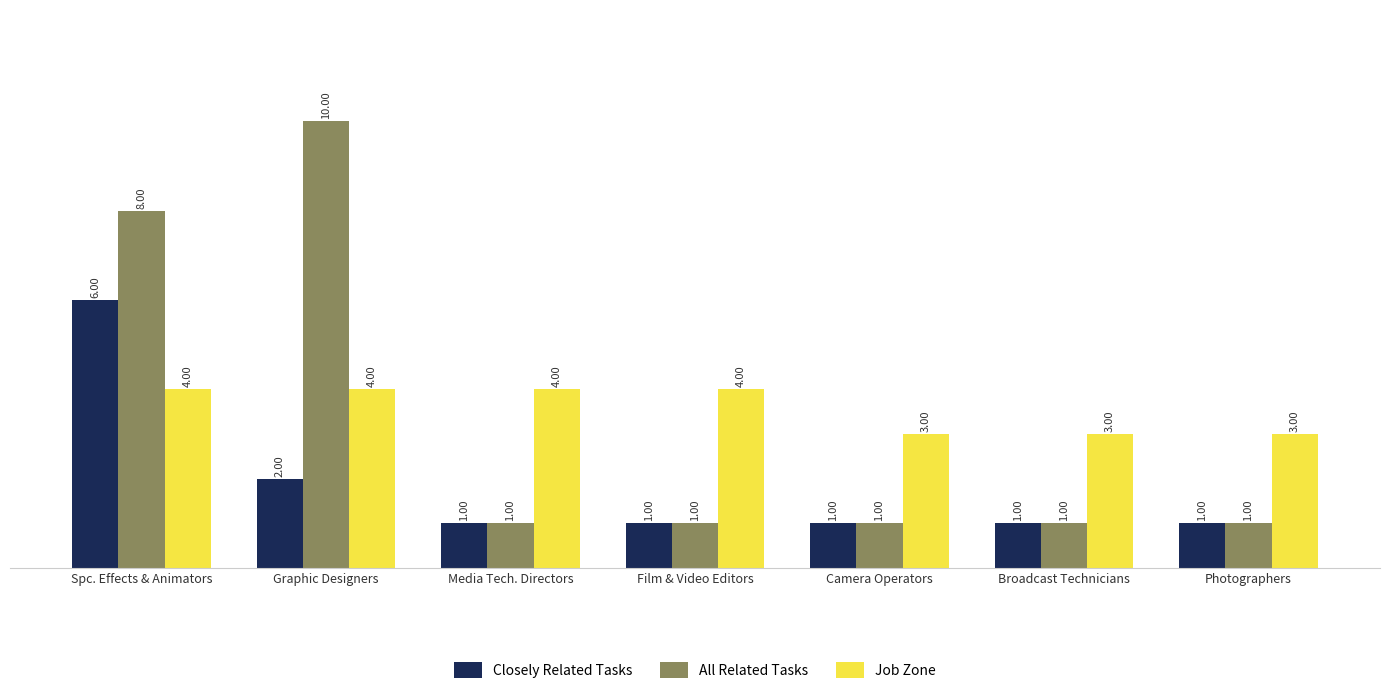

Where is Closely Related Tasks nearest to the value 3?

Graphic Designers